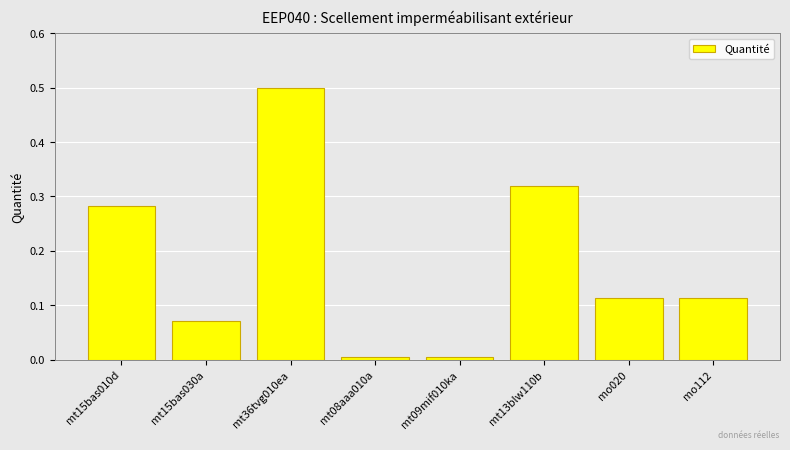

What is the difference between the values at mt36tvg010ea and mt13blw110b?

0.2